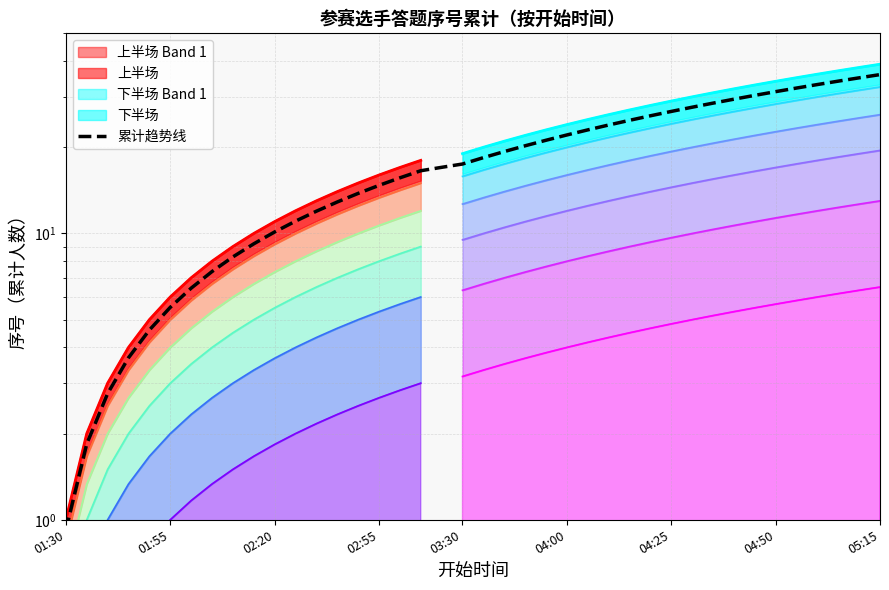

Reading left to right, list all the values displayed in this chart.

0.9	1.8	2.8	3.7	4.6	5.5	6.4	7.4	8.3	9.2	10.1	11.0	12.0	12.9	13.8	14.7	15.6	16.6	17.0	17.5	18.4	19.3	20.2	21.2	22.1	23.0	23.9	24.8	25.8	26.7	27.6	28.5	29.4	30.4	31.3	32.2	33.1	34.0	35.0	35.9